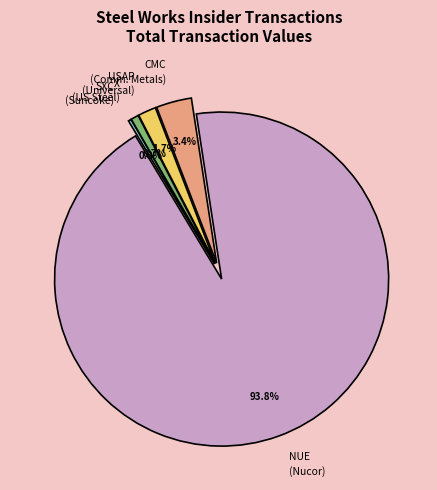

What is the largest slice in the pie chart?

NUE (Nucor)